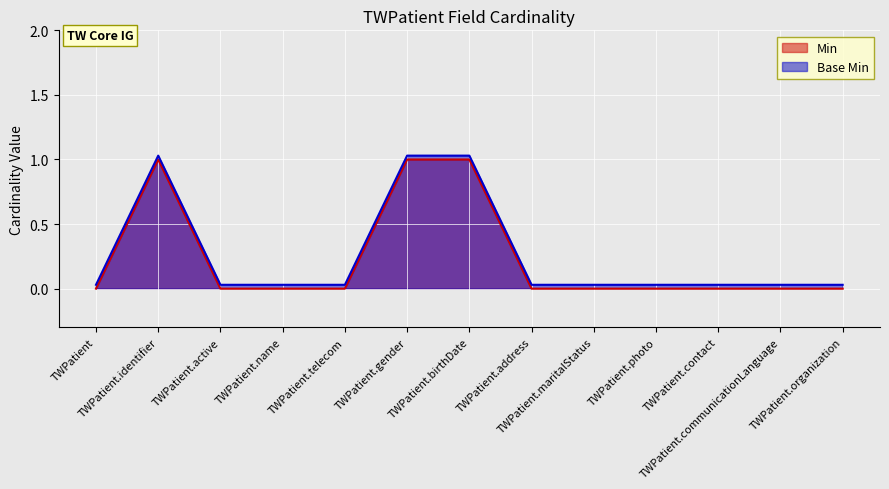

Rank the categories by Base Min value from lowest to highest.

TWPatient, TWPatient.active, TWPatient.name, TWPatient.telecom, TWPatient.address, TWPatient.maritalStatus, TWPatient.photo, TWPatient.contact, TWPatient.communicationLanguage, TWPatient.organization, TWPatient.identifier, TWPatient.gender, TWPatient.birthDate